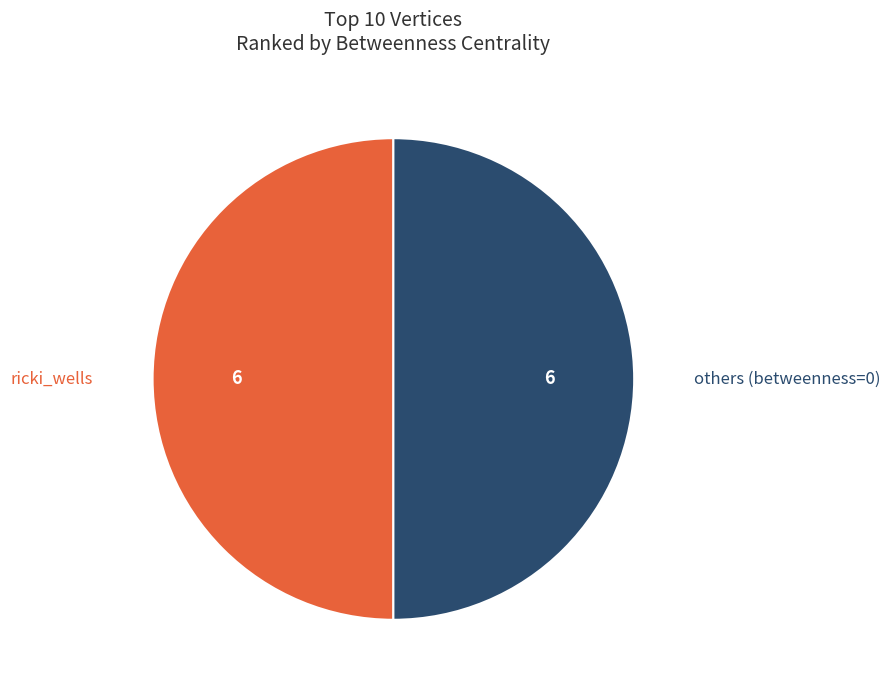

What is the ratio of the value at ricki_wells to the value at others (betweenness=0)?

1.0